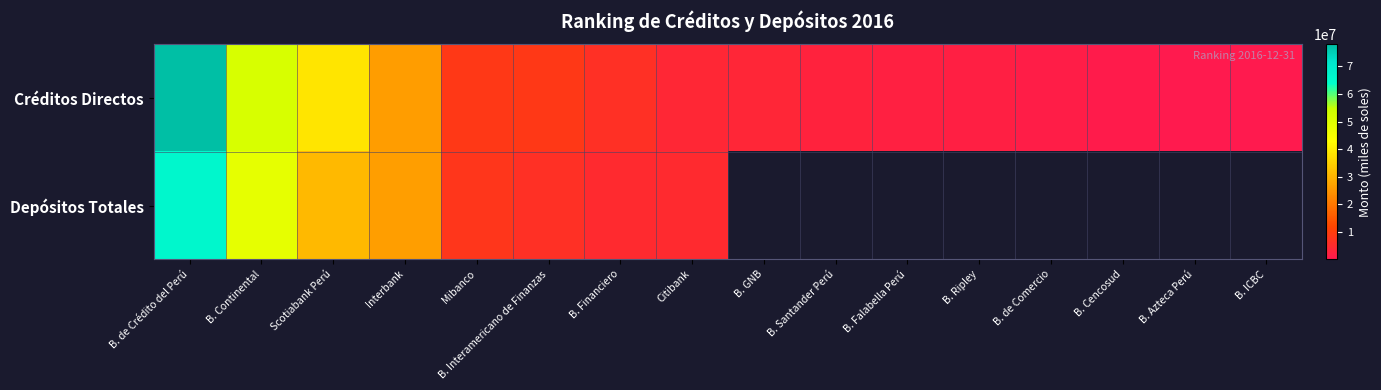

At which label does Depósitos Totales reach its minimum?

Citibank